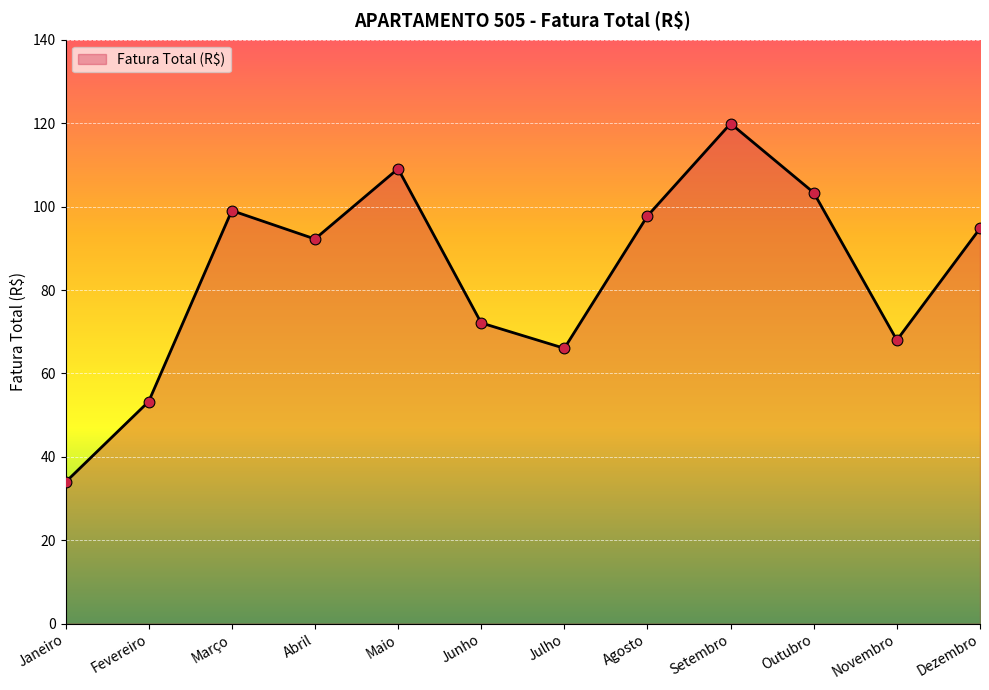

Approximately how many times larger is the value at Março compared to Janeiro?

2.9